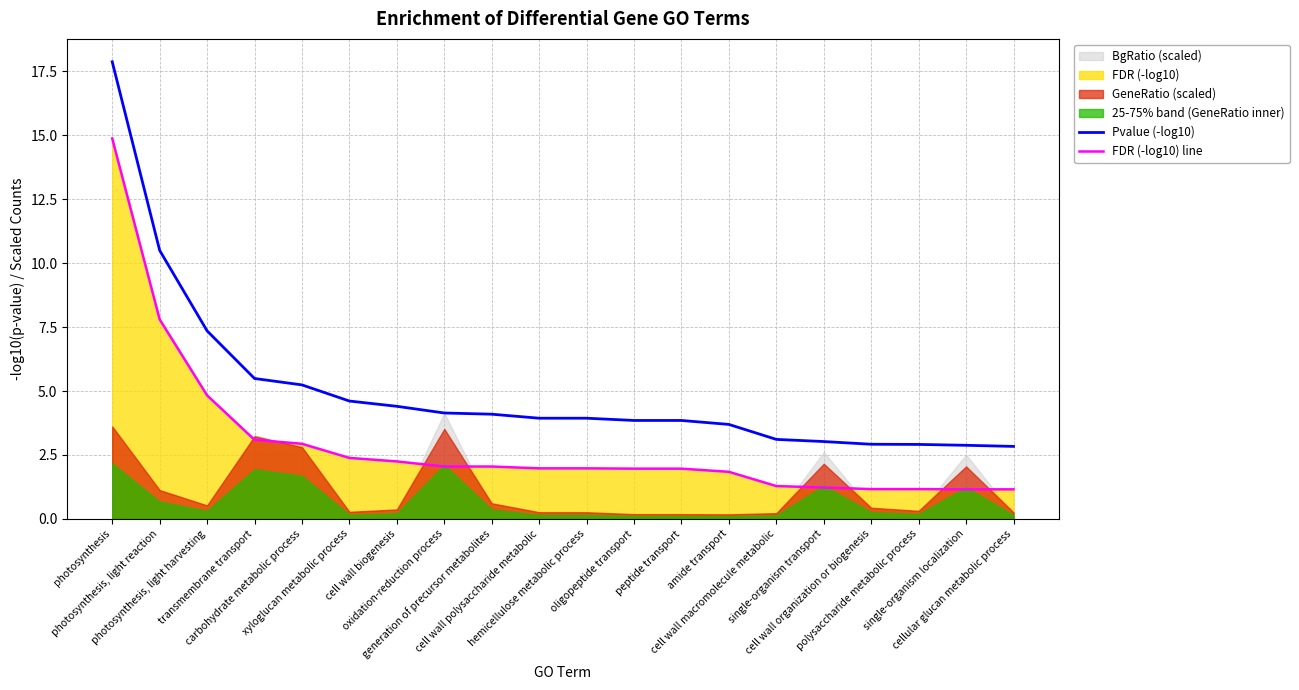

At how many categories does at least one series exceed 2?

20